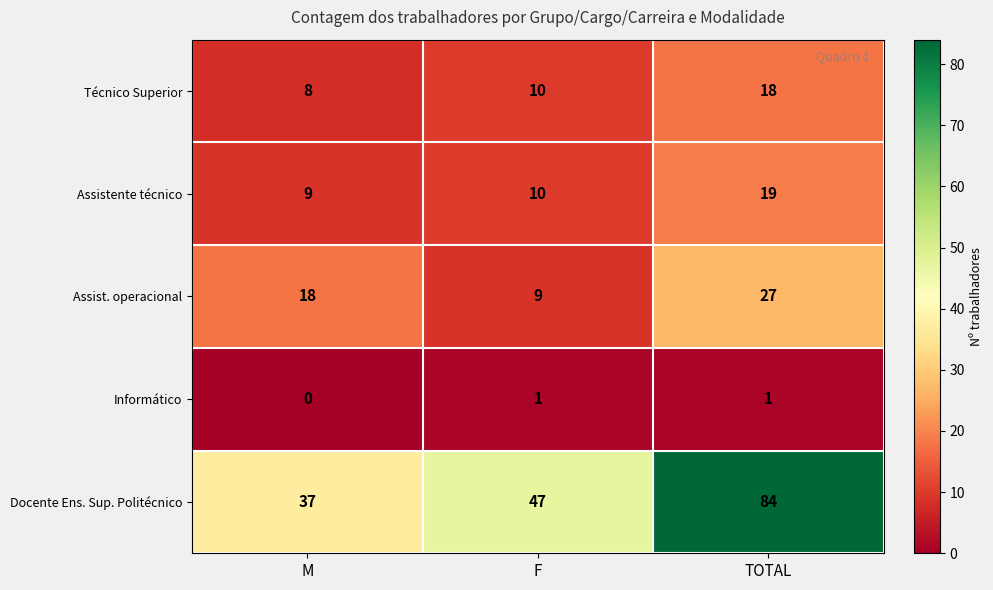

The value of Assist. operacional at M is 8. True or false?

False